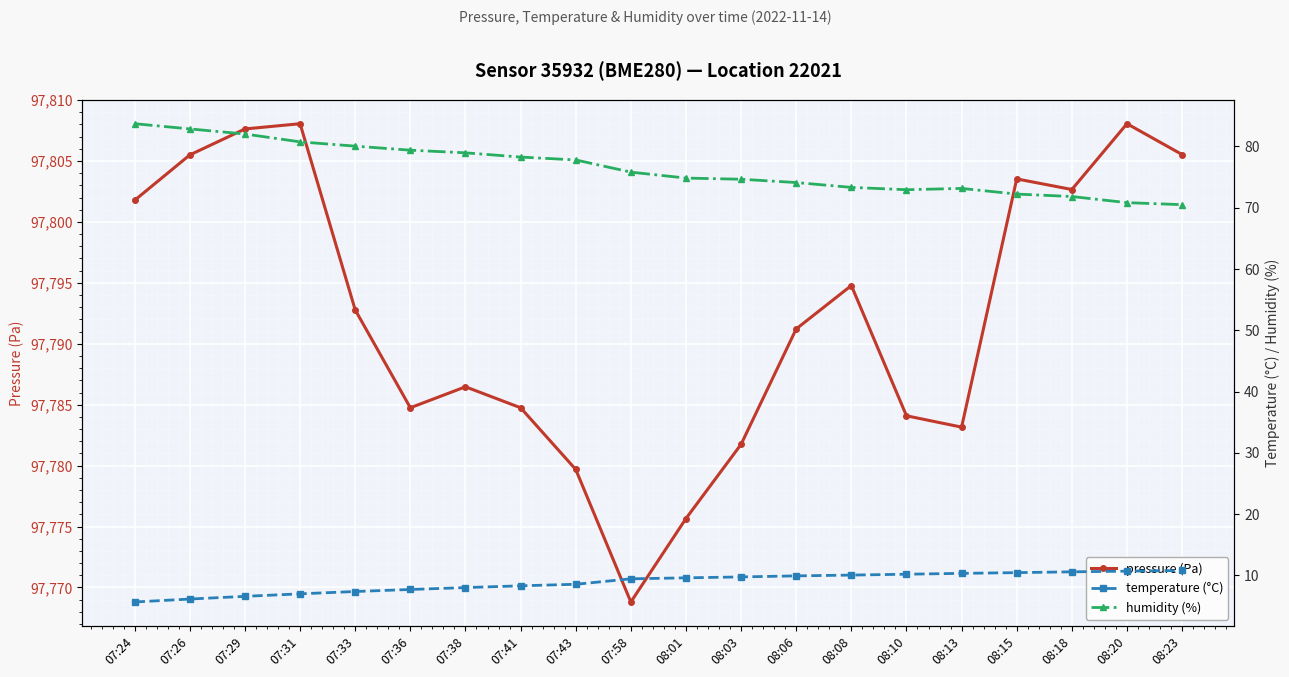

The value of pressure (Pa) at 08:06 is 97791.2. True or false?

True